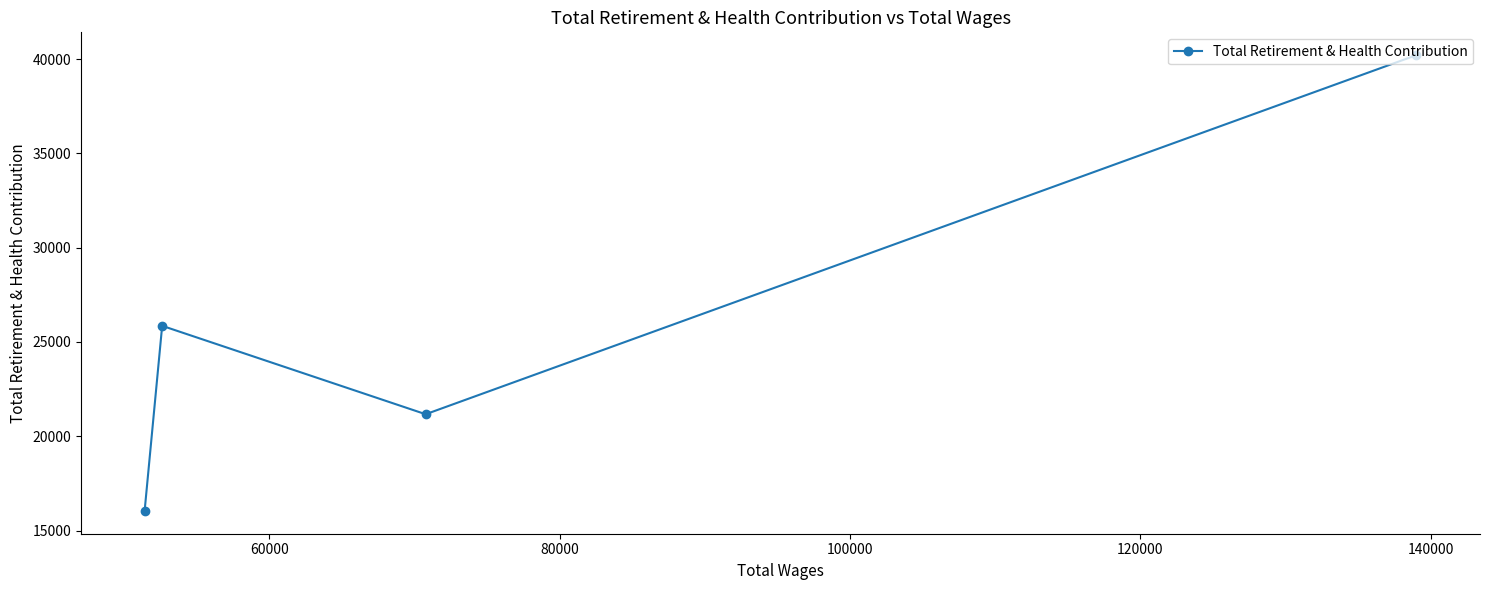

How many lines are shown in the chart?

1